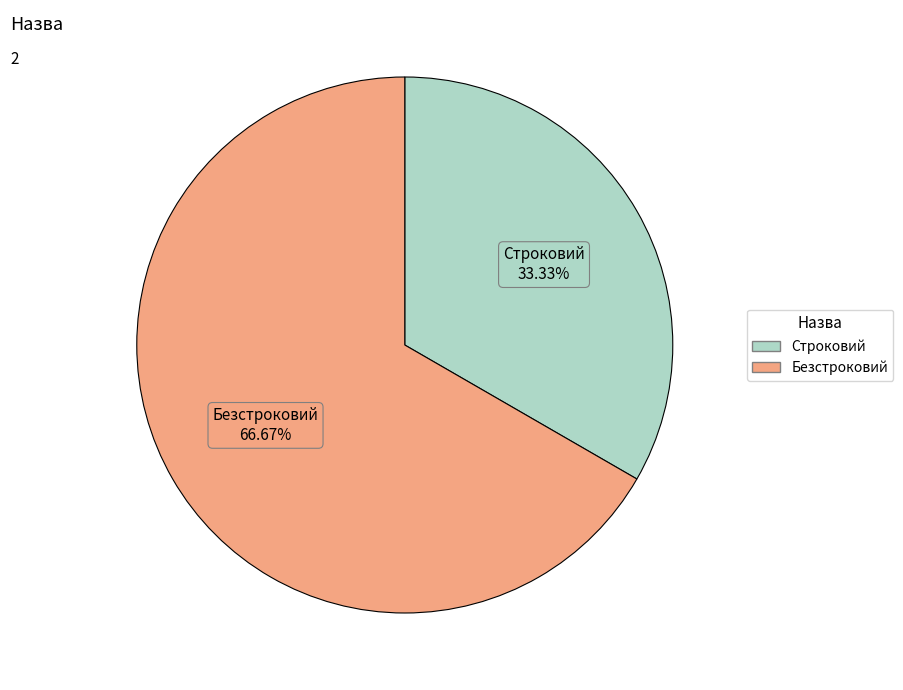

What is the largest slice in the pie chart?

Безстроковий